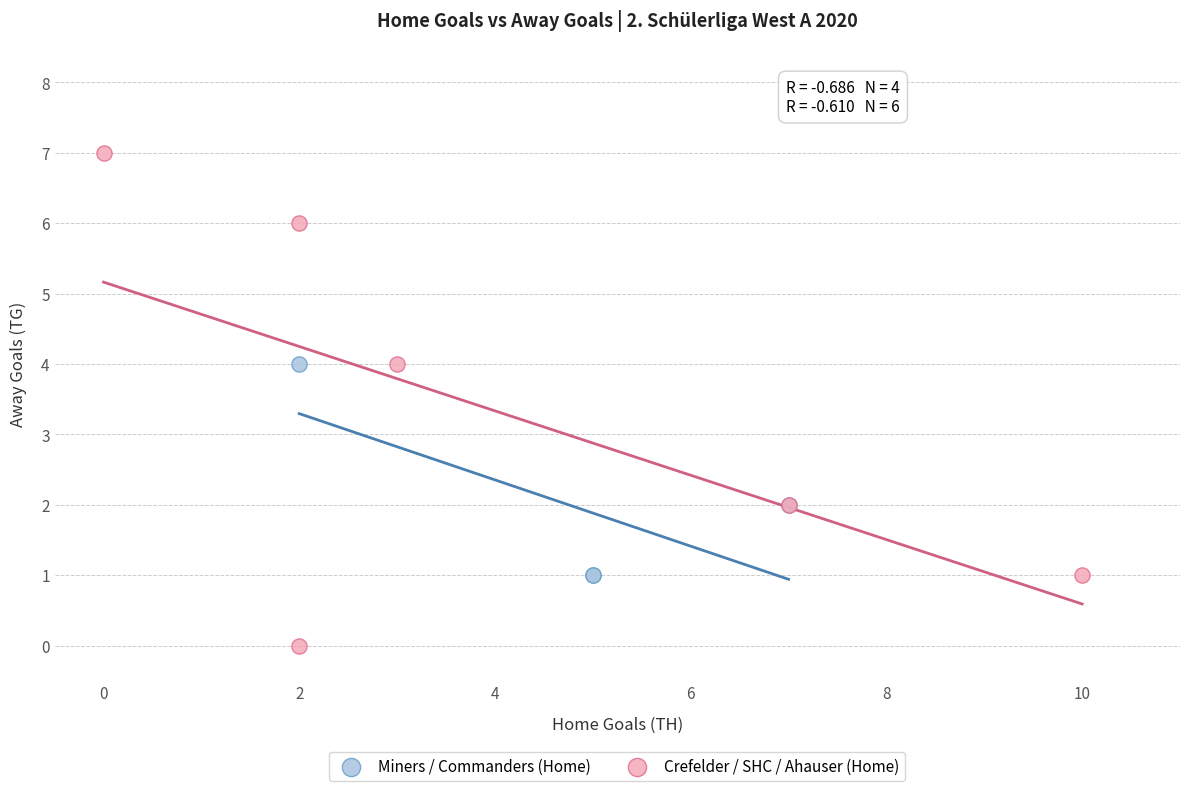

Which series has the largest Y range (max minus min)?

Crefelder / SHC / Ahauser (Home)